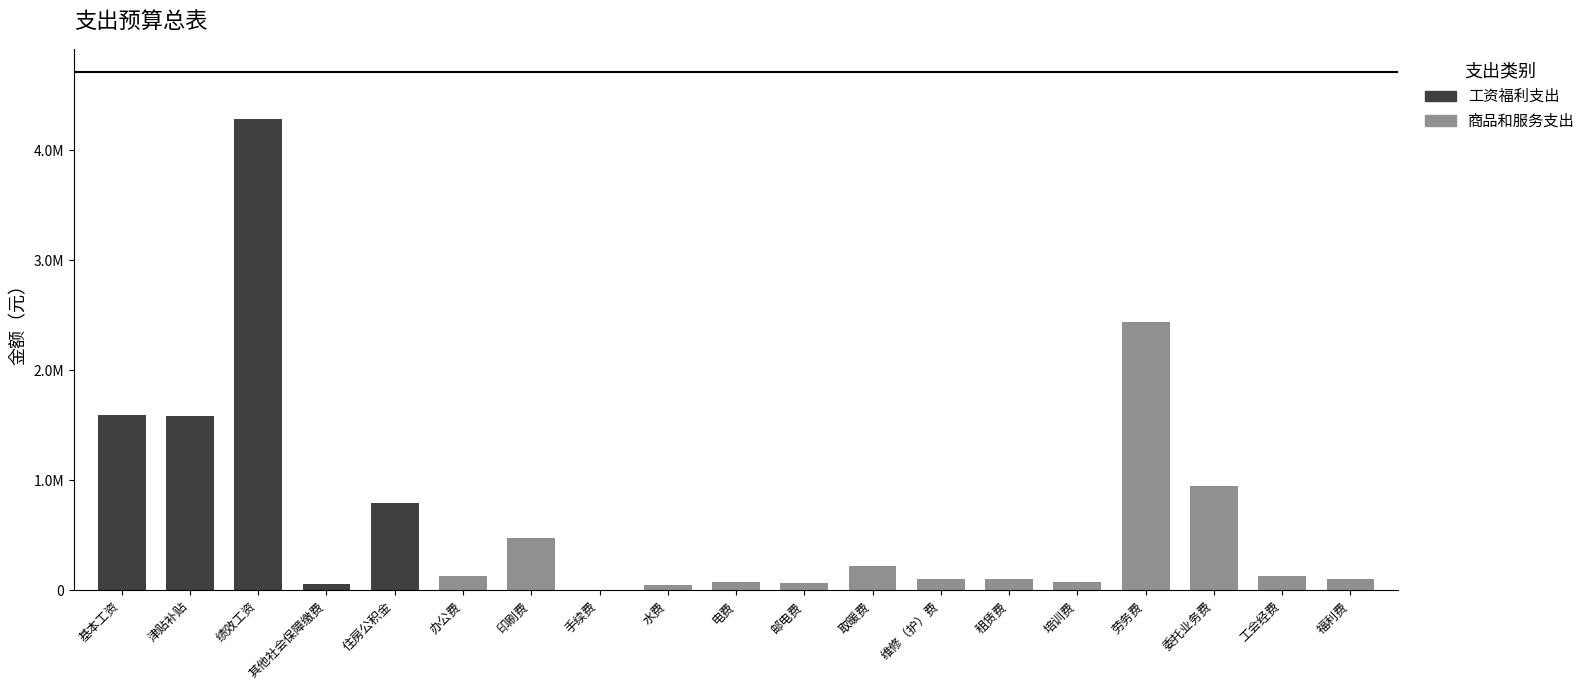

What position from the right is 培训费?

5